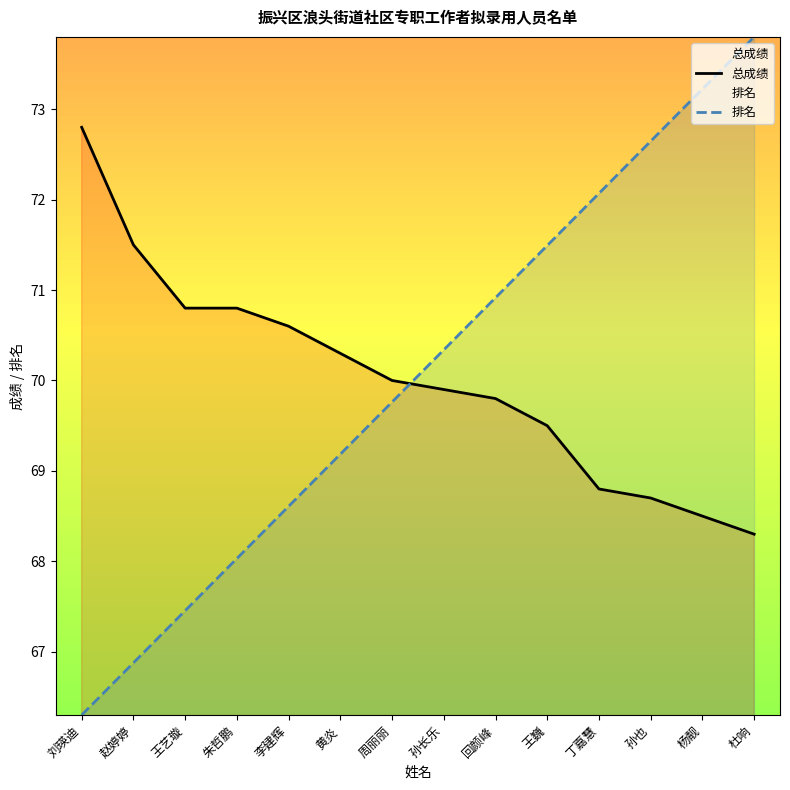

Which category has the lowest value in the 总成绩 series?

杜响